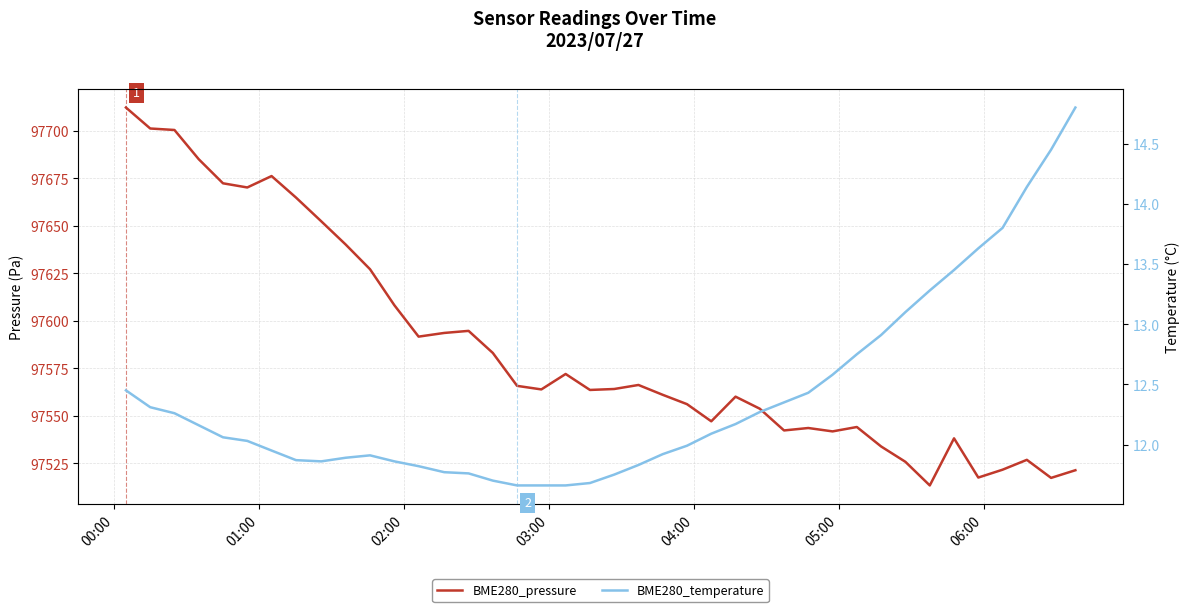

What is the difference between the second highest and minimum values in the BME280_temperature series?

2.8